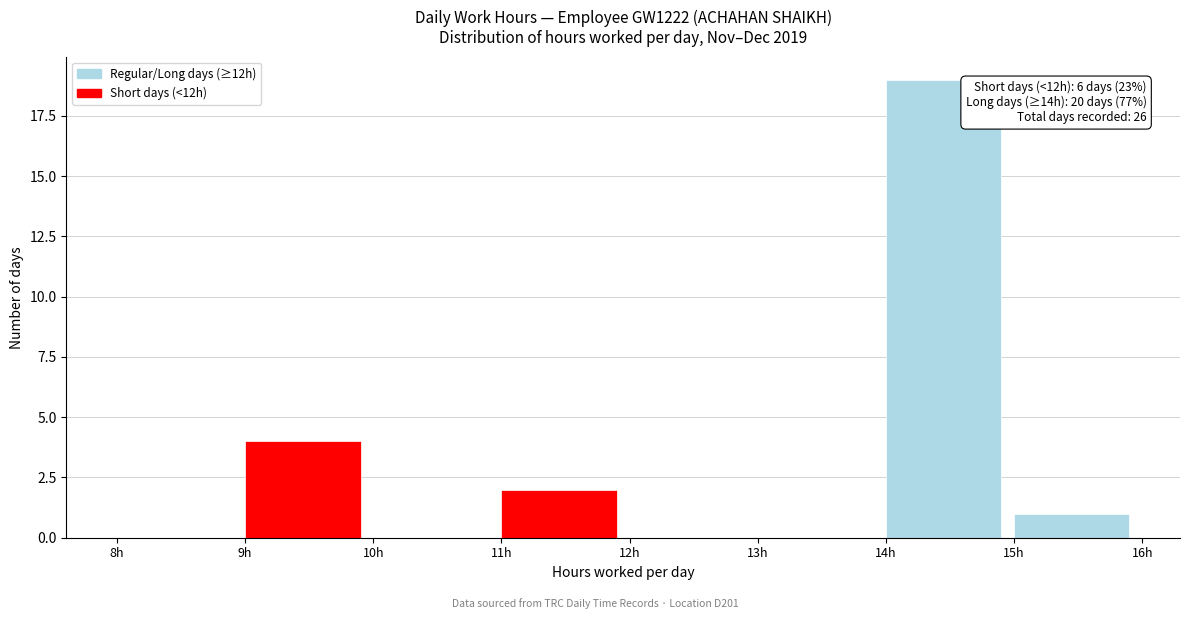

Which range on the x-axis has the tallest bar?

14 to 15